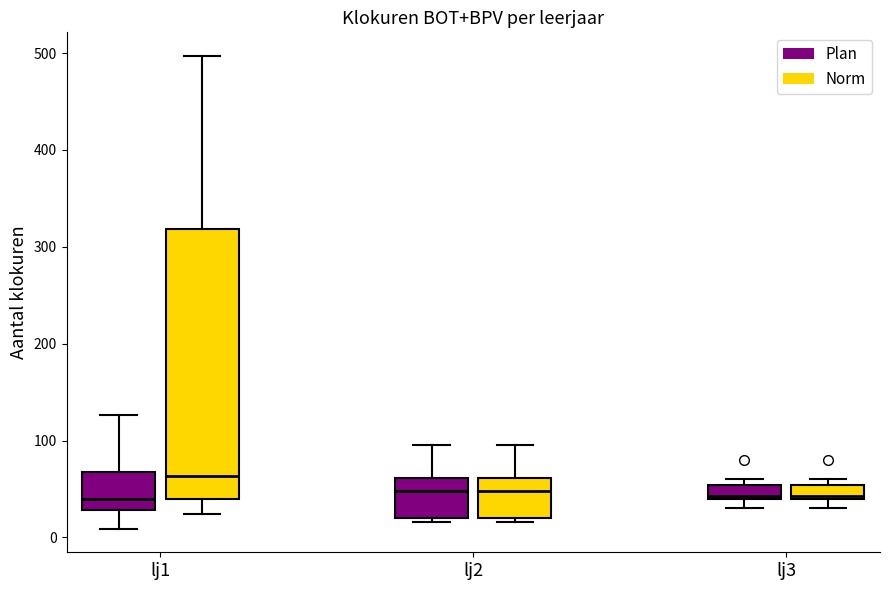

Where does the lower whisker of the box for lj1 (Plan) end on the y-axis? The values are not printed on the chart, so give them approximately, as read against the axis.

10